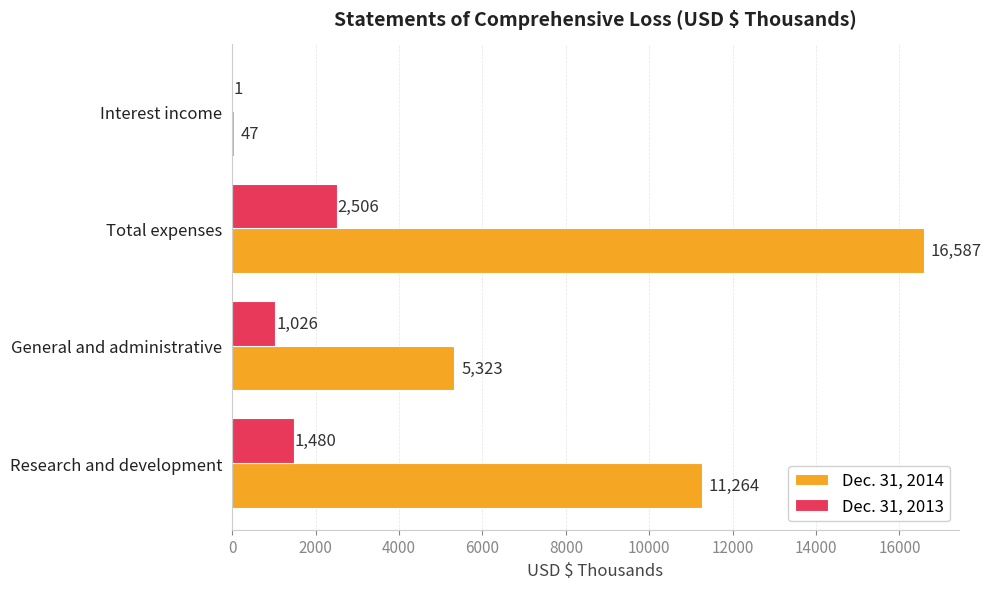

What is the maximum value shown in the chart?

16587